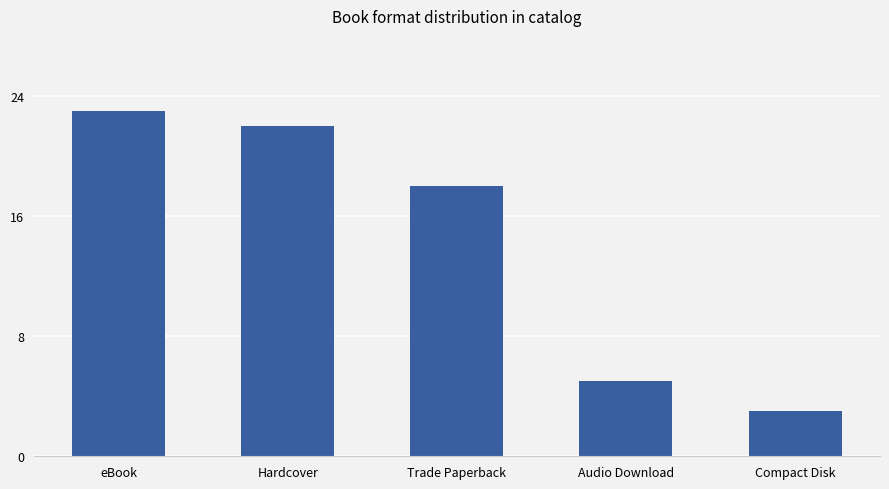

Are the bars horizontal?

No